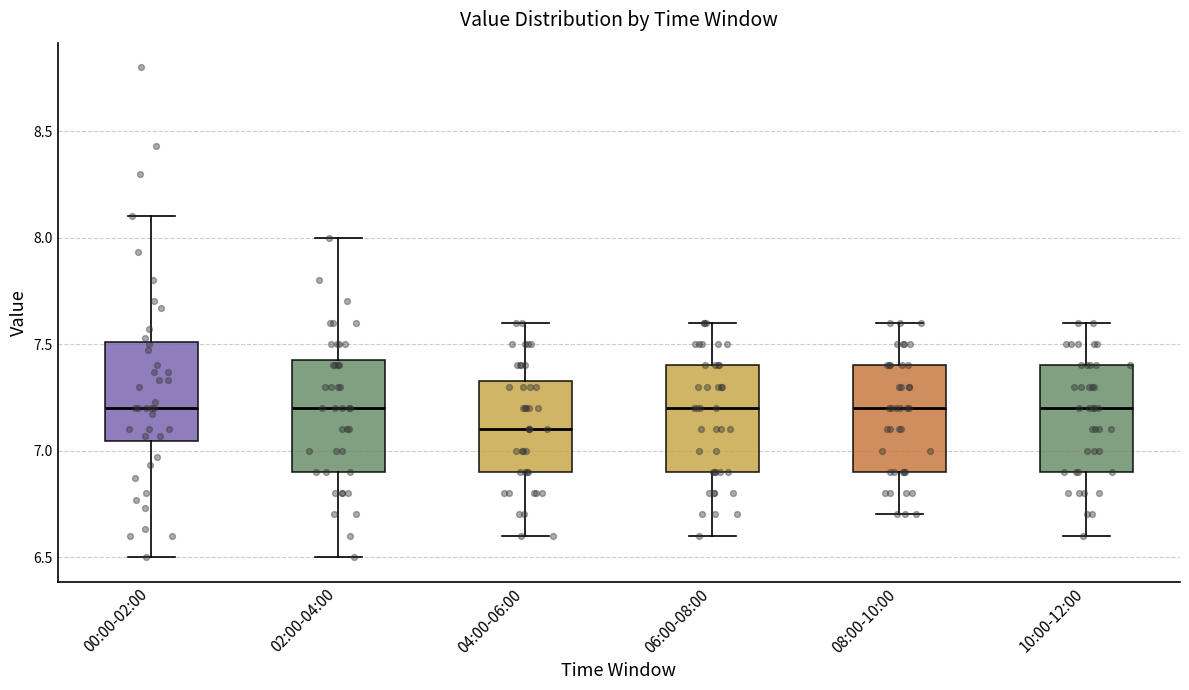

Where does the median line of the box for 08:00-10:00 sit on the y-axis? The values are not printed on the chart, so give them approximately, as read against the axis.

7.20